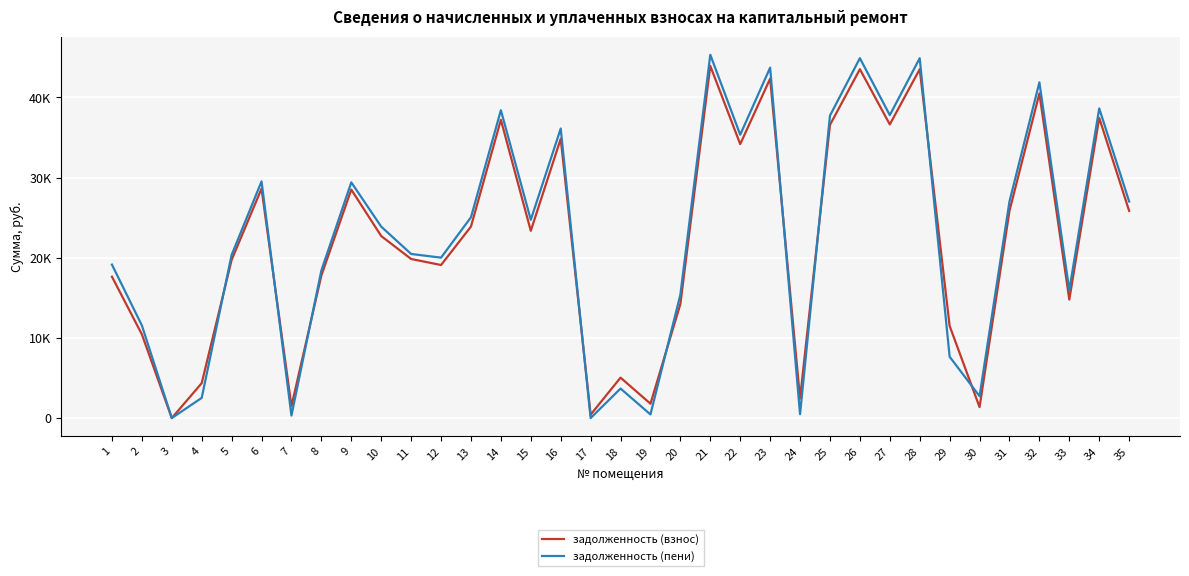

What are all the series names shown in the legend?

задолженность (взнос), задолженность (пени)